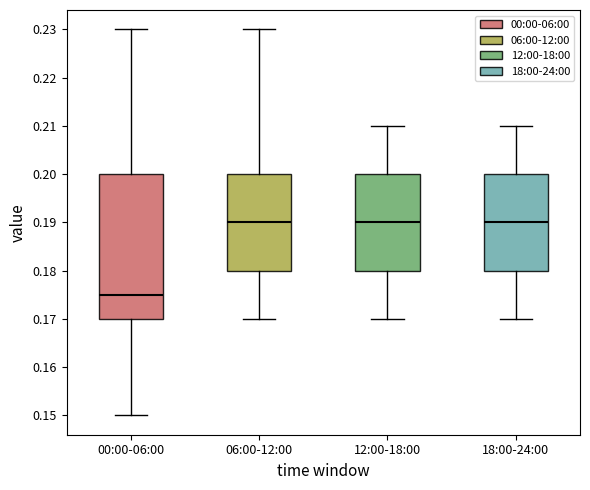

Comparing the boxes themselves (not the whiskers), which one is the tallest?

00:00-06:00